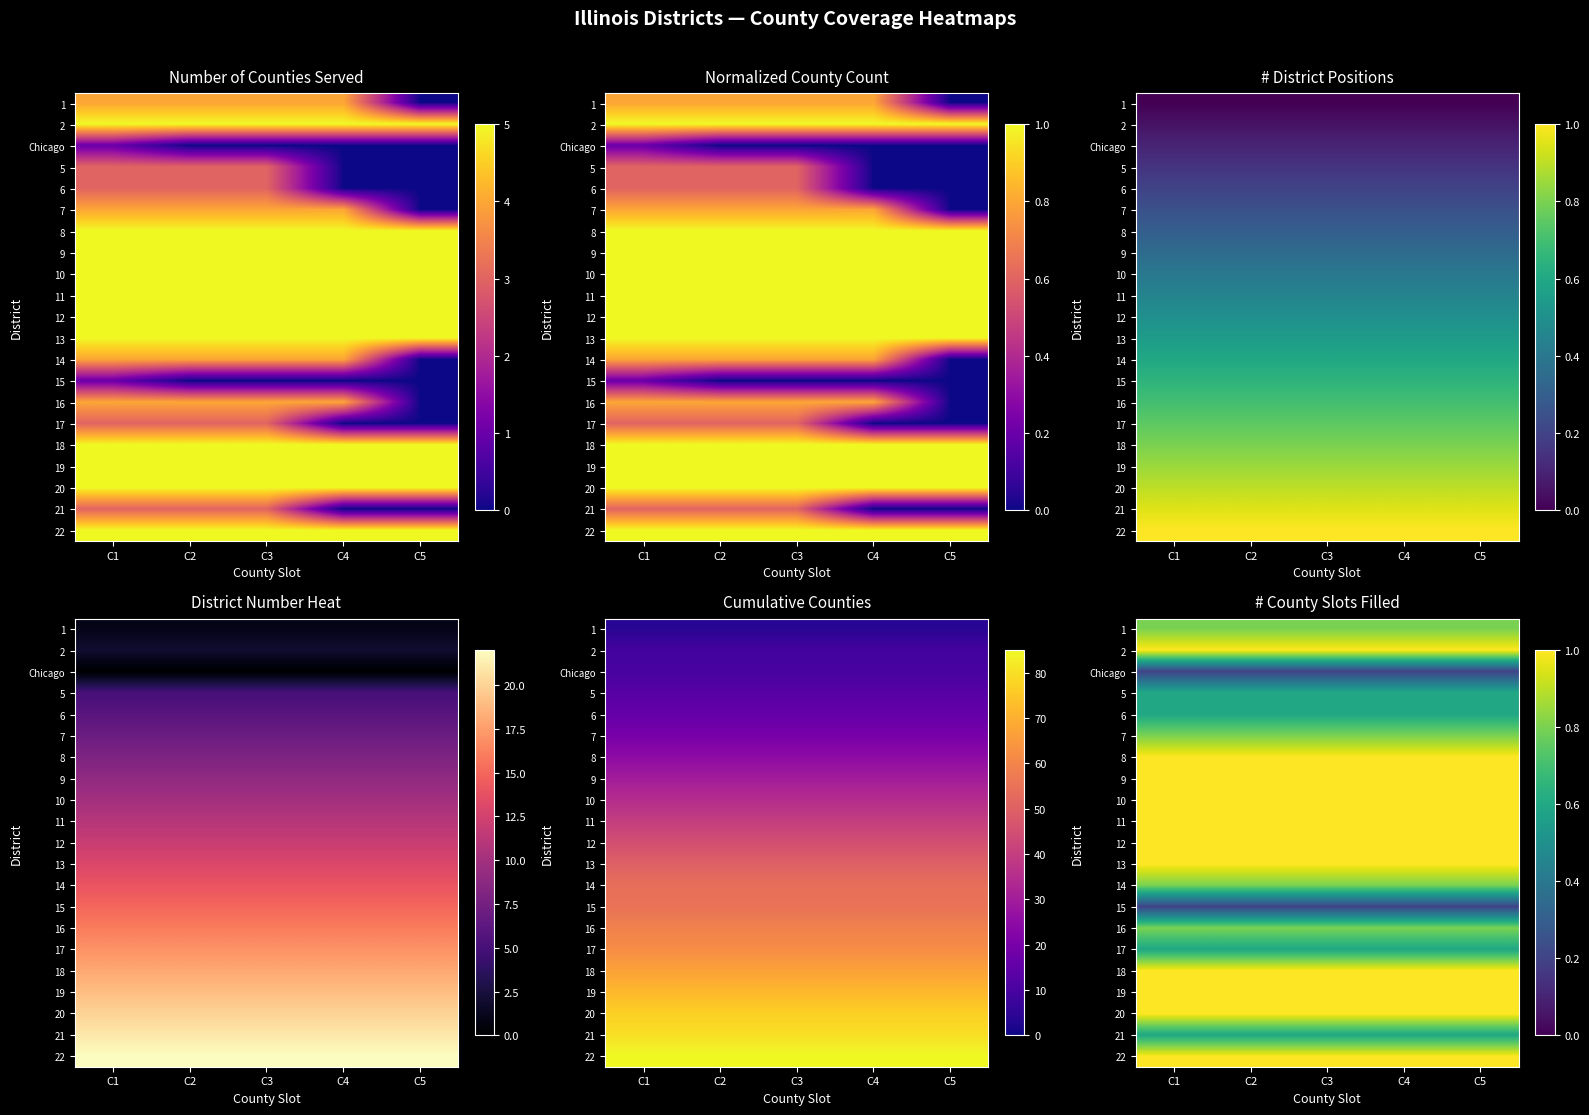

At how many categories does at least one series exceed 0?

5